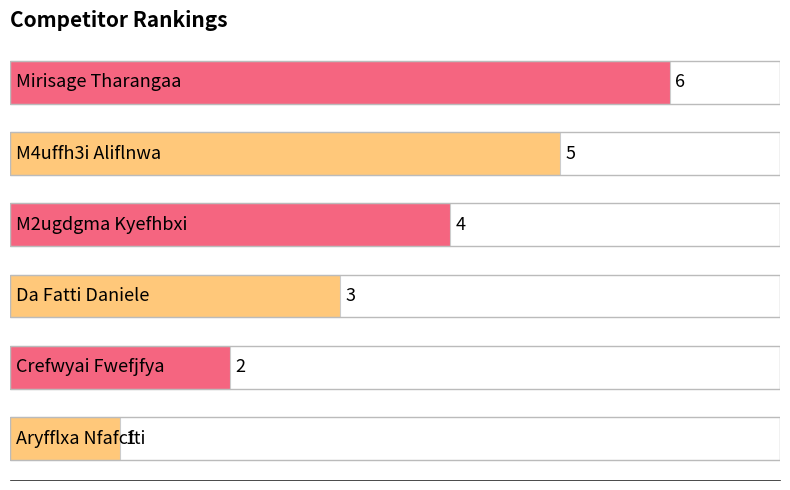

How many values are between 2 and 5?

4